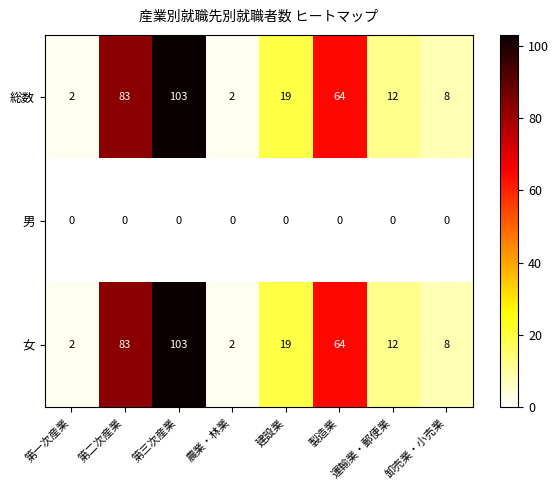

At how many categories does at least one series exceed 26?

3